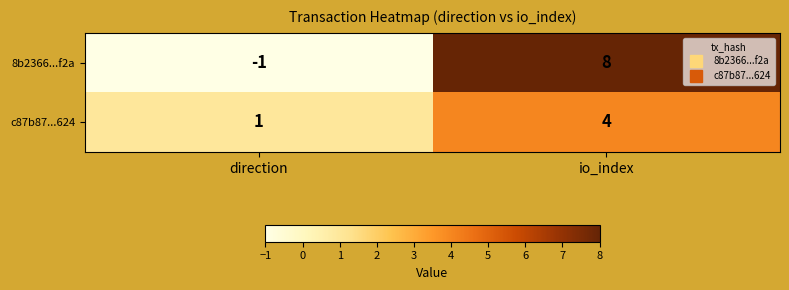

Reading left to right, transcribe all the data shown in this chart.

8b2366...f2a: -1	8
c87b87...624: 1	4